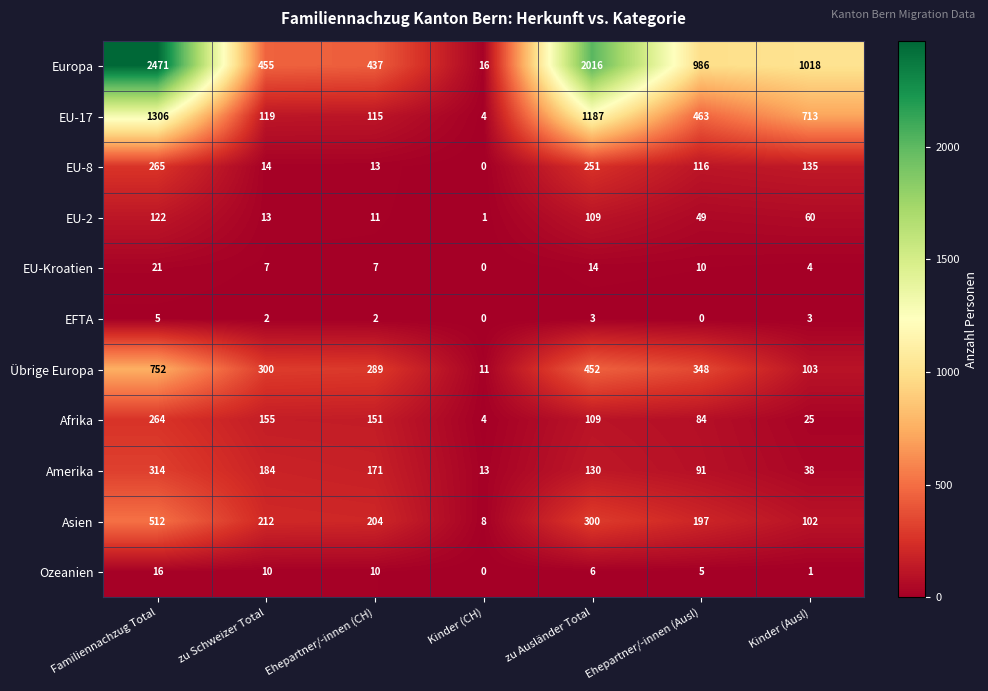

At which category is the sum across all series the highest?

Familiennachzug Total